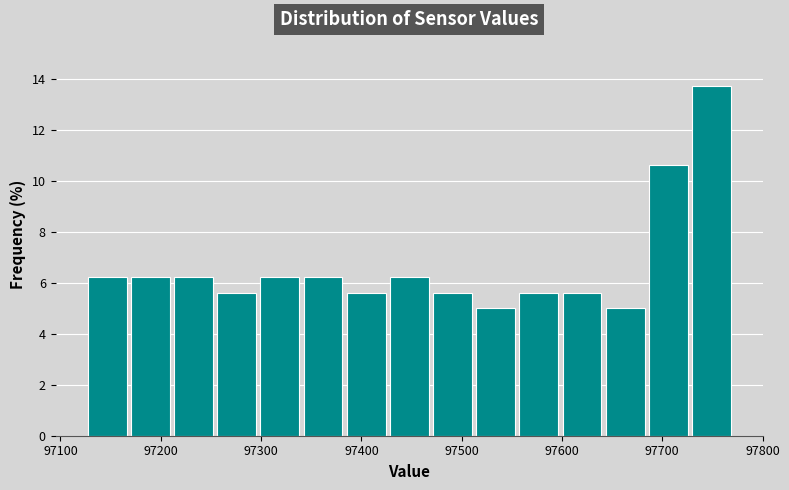

Reading left to right, list every bar in this chart as the range it spans on the x-axis followed by its height. Neither the bar edges nor the heights are printed on the chart, so give them approximately, as read against the axes.

97120 to 97170: 6.2
97170 to 97210: 6.2
97210 to 97250: 6.2
97250 to 97300: 5.6
97300 to 97340: 6.2
97340 to 97380: 6.2
97380 to 97430: 5.6
97430 to 97470: 6.2
97470 to 97510: 5.6
97510 to 97560: 5.0
97560 to 97600: 5.6
97600 to 97640: 5.6
97640 to 97680: 5.0
97680 to 97730: 10.6
97730 to 97770: 13.8